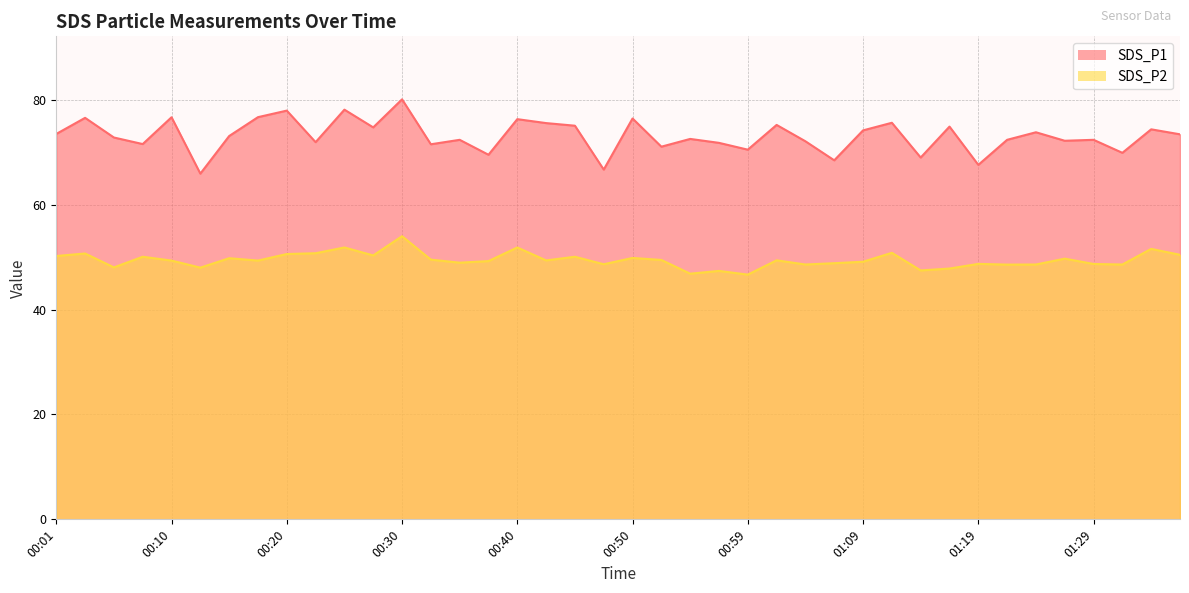

Reading right to left, extract all data points from this chart.

SDS_P1: 73.4	74.4	69.9	72.4	72.2	73.8	72.4	67.6	74.9	69.0	75.6	74.2	68.5	72.1	75.2	70.5	71.8	72.5	71.1	76.5	66.7	75.1	75.6	76.3	69.5	72.4	71.5	80.1	74.8	78.1	71.9	78.0	76.7	73.1	65.9	76.7	71.6	72.8	76.6	73.5
SDS_P2: 50.5	51.6	48.6	48.7	49.7	48.6	48.6	48.7	47.8	47.5	50.8	49.1	48.9	48.6	49.4	46.7	47.4	46.9	49.5	49.9	48.6	50.1	49.4	51.9	49.2	49.0	49.5	54.0	50.3	51.9	50.8	50.6	49.4	49.8	48.0	49.4	50.1	48.0	50.7	50.2